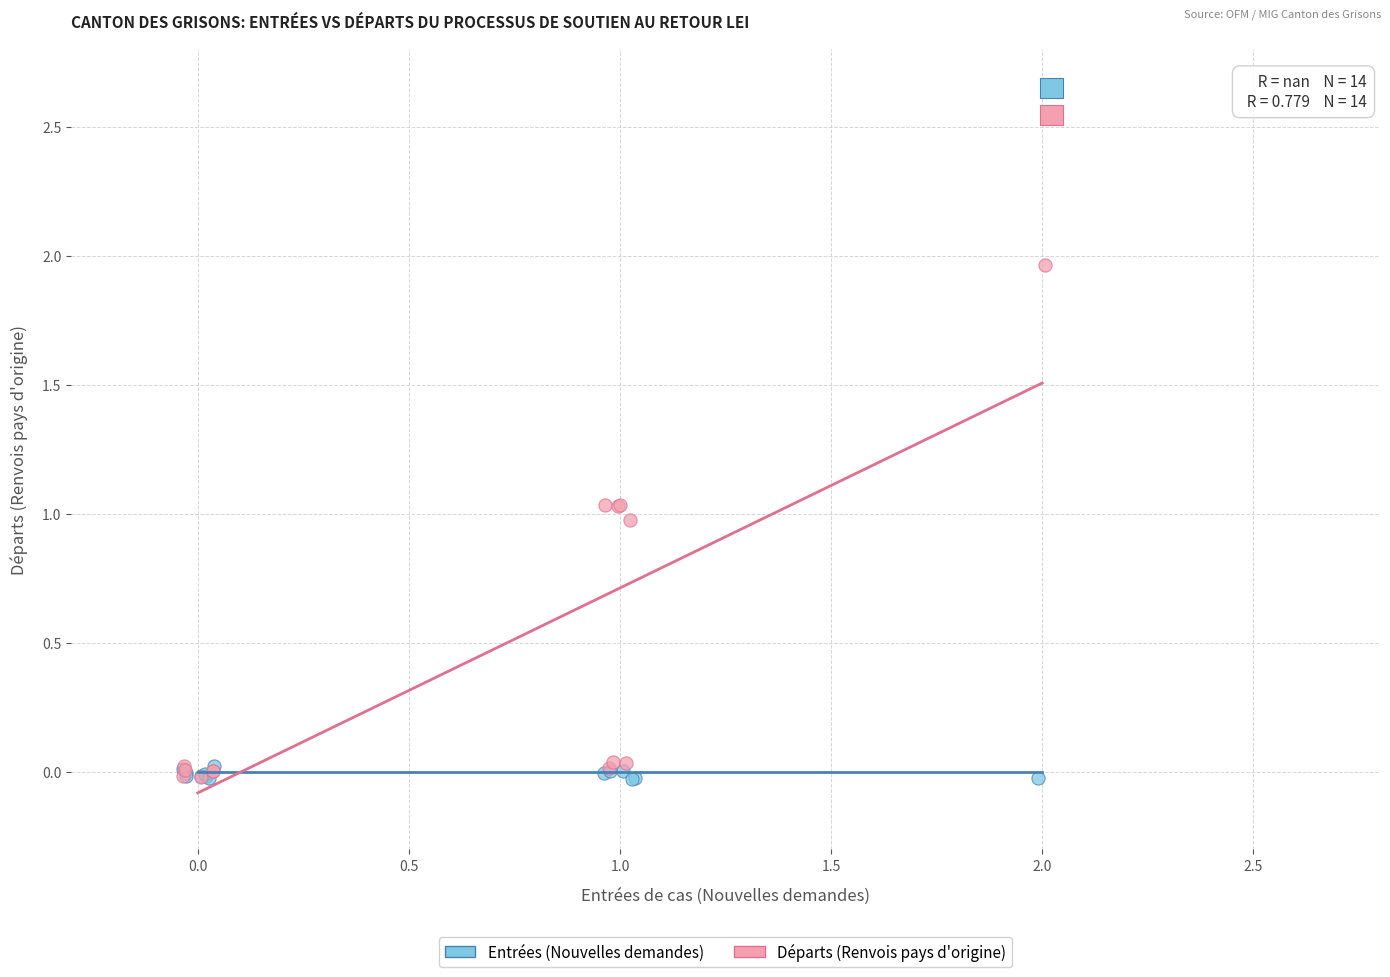

Which series has the widest spread of Y values?

Départs (Renvois pays d'origine)